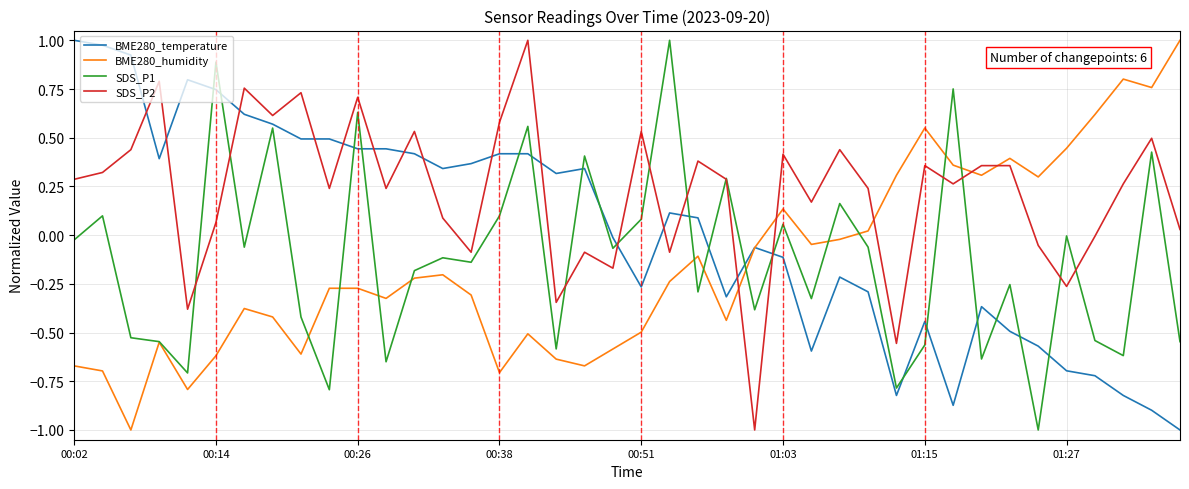

What is the smallest value displayed?

-1.0